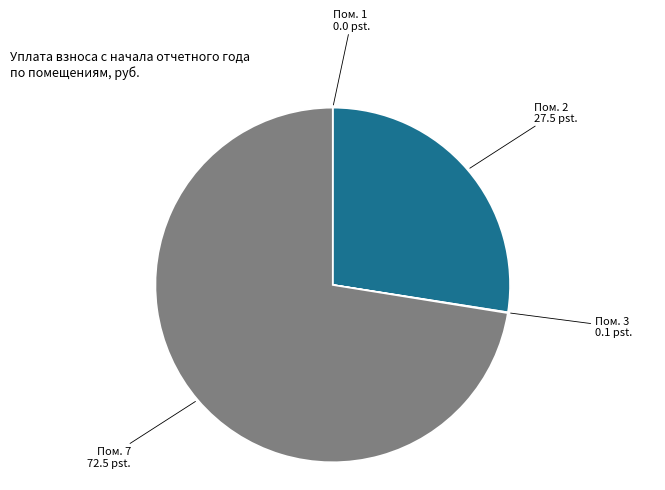

Is there a majority slice in this chart?

Yes